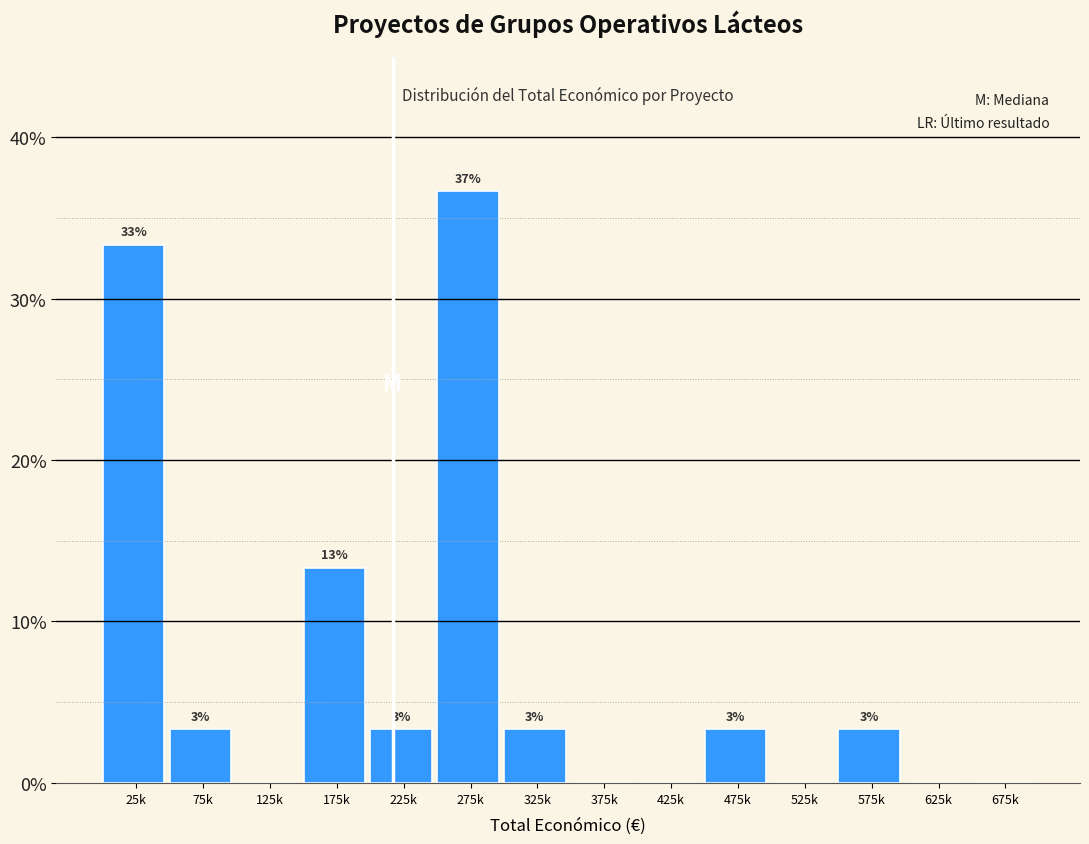

Are the bars horizontal?

No